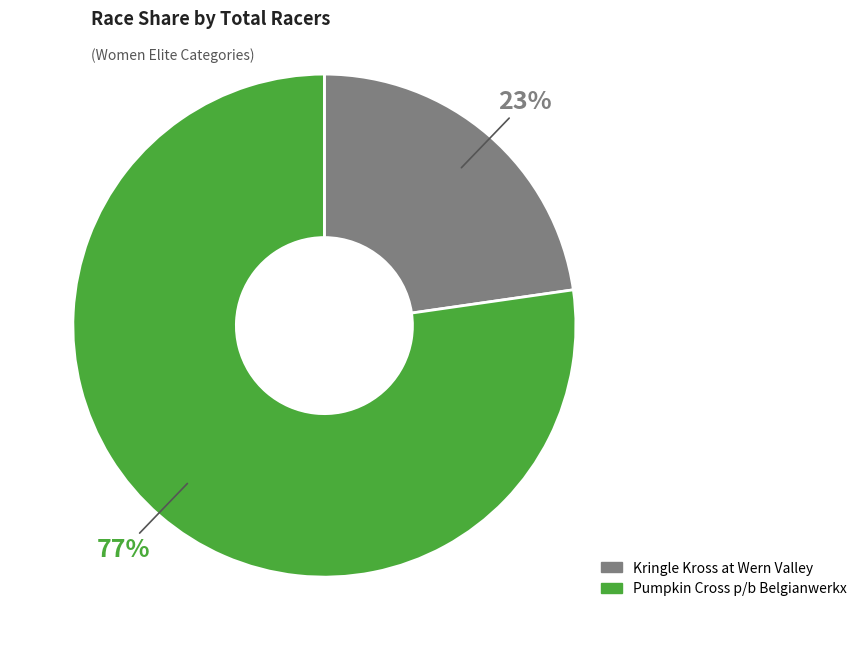

What percentage is the Kringle Kross at Wern Valley slice, to the nearest percent?

23%